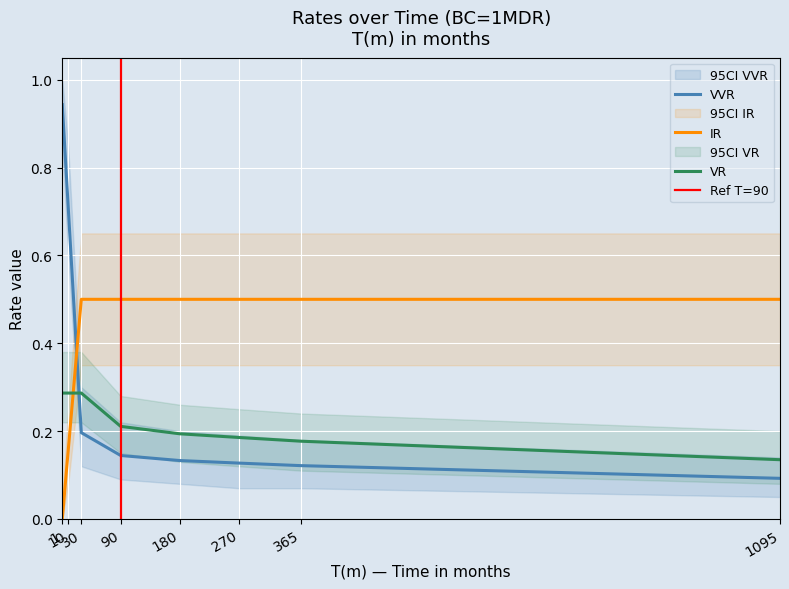

Reading left to right, transcribe all the data shown in this chart.

VVR: 0.9	0.7	0.2	0.1	0.1	0.1	0.1	0.1
IR: 0.0	0.2	0.5	0.5	0.5	0.5	0.5	0.5
VR: 0.3	0.3	0.3	0.2	0.2	0.2	0.2	0.1